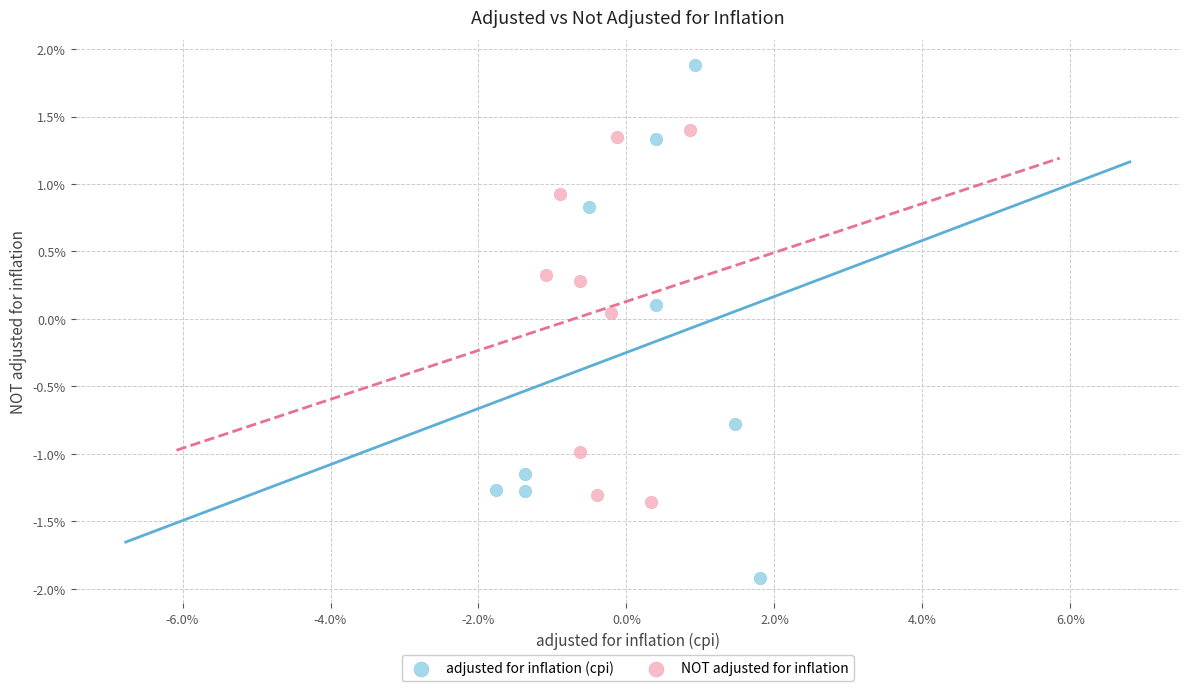

What are all the series names shown in the legend?

adjusted for inflation (cpi), NOT adjusted for inflation